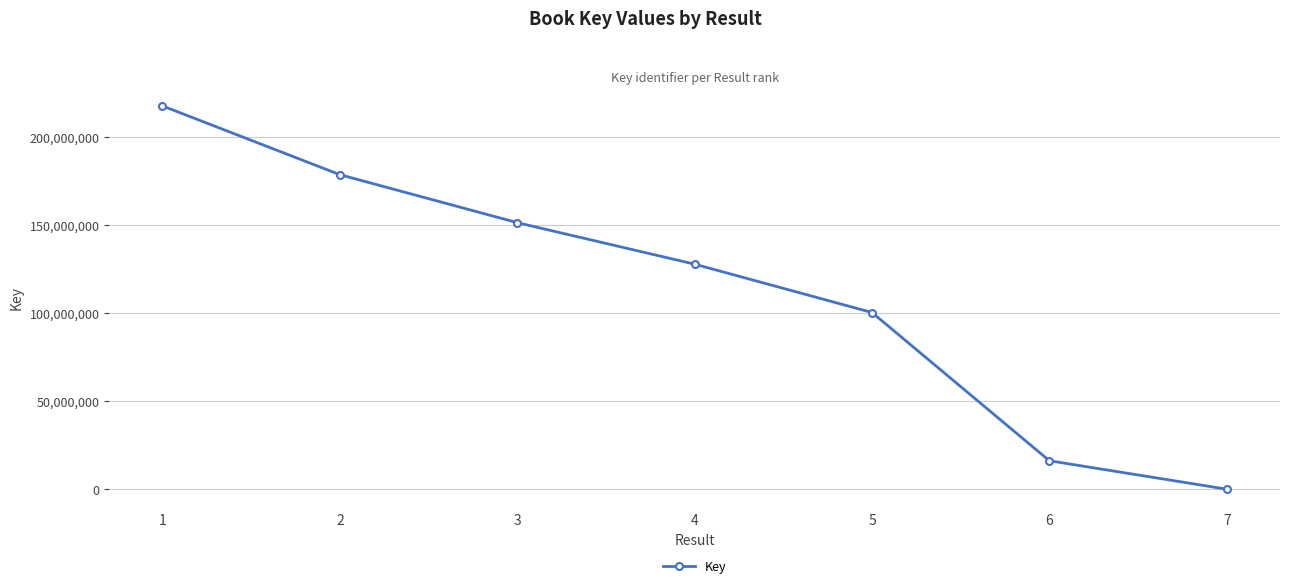

What is the smallest value displayed?

5667